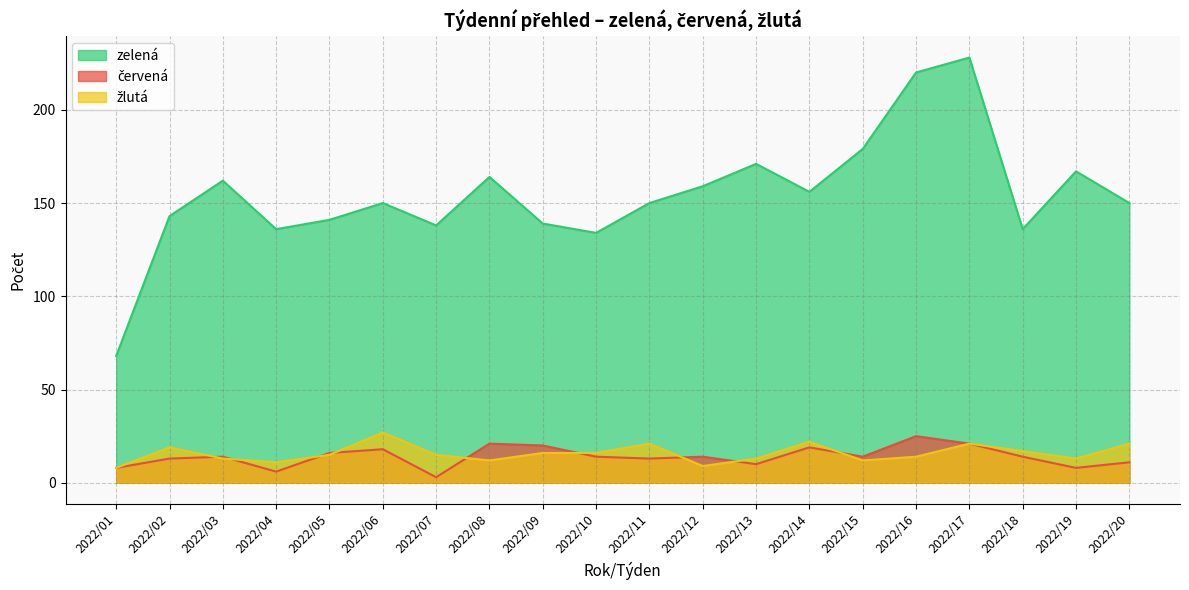

True or false: žlutá and zelená intersect in this chart.

False